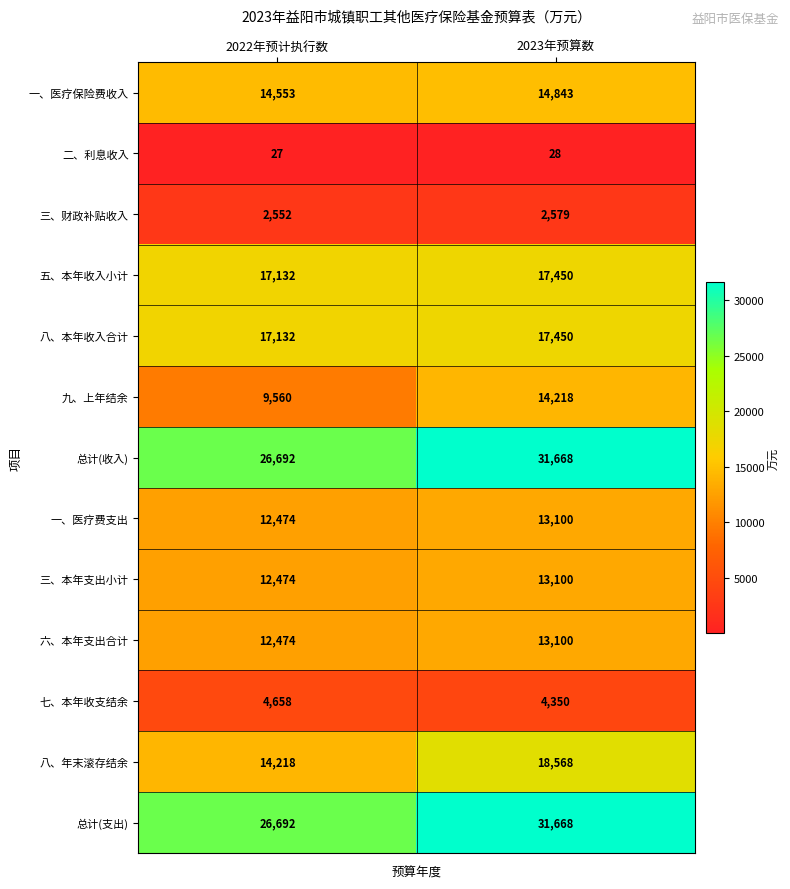

Reading left to right, list all the values displayed in this chart.

一、医疗保险费收入: 2022年预计执行数=14553	2023年预算数=14843
二、利息收入: 2022年预计执行数=27	2023年预算数=28
三、财政补贴收入: 2022年预计执行数=2552	2023年预算数=2579
五、本年收入小计: 2022年预计执行数=17132	2023年预算数=17450
八、本年收入合计: 2022年预计执行数=17132	2023年预算数=17450
九、上年结余: 2022年预计执行数=9560	2023年预算数=14218
总计(收入): 2022年预计执行数=26692	2023年预算数=31668
一、医疗费支出: 2022年预计执行数=12474	2023年预算数=13100
三、本年支出小计: 2022年预计执行数=12474	2023年预算数=13100
六、本年支出合计: 2022年预计执行数=12474	2023年预算数=13100
七、本年收支结余: 2022年预计执行数=4658	2023年预算数=4350
八、年末滚存结余: 2022年预计执行数=14218	2023年预算数=18568
总计(支出): 2022年预计执行数=26692	2023年预算数=31668